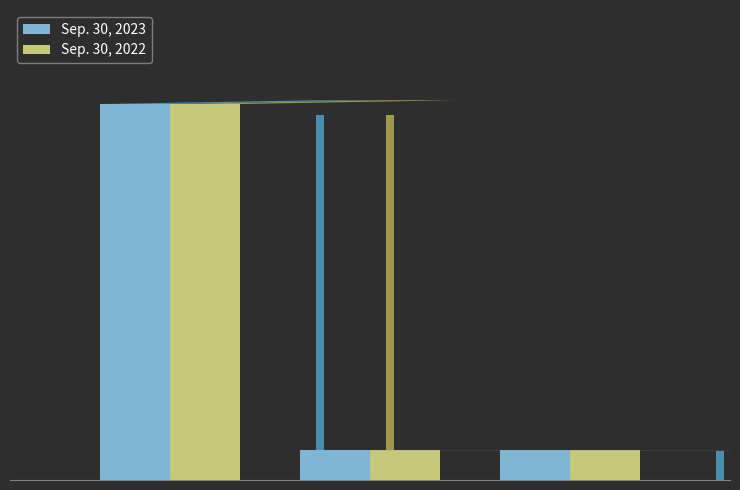

Is the value of Sep. 30, 2022 at Common Stock Shares Outstanding greater than the value of Sep. 30, 2023 at Common Stock Shares Outstanding?

No